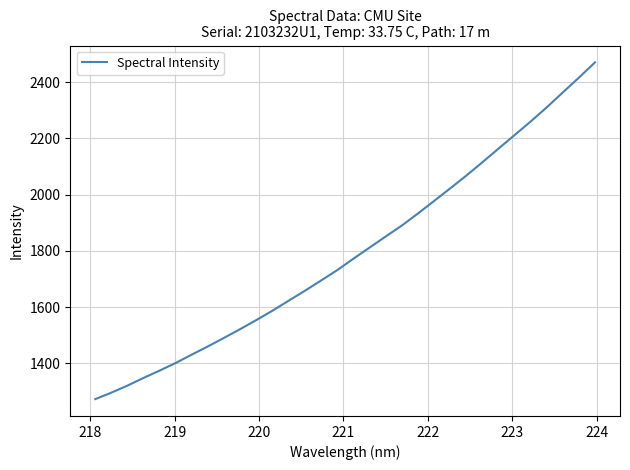

How many values are below 1771?

16